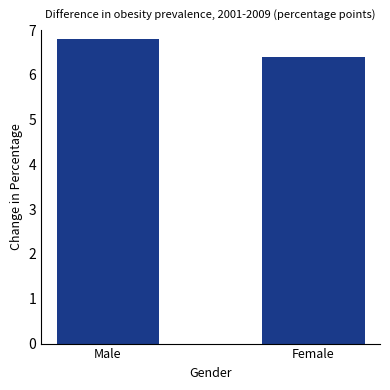

Rank the categories by value from highest to lowest.

Male, Female